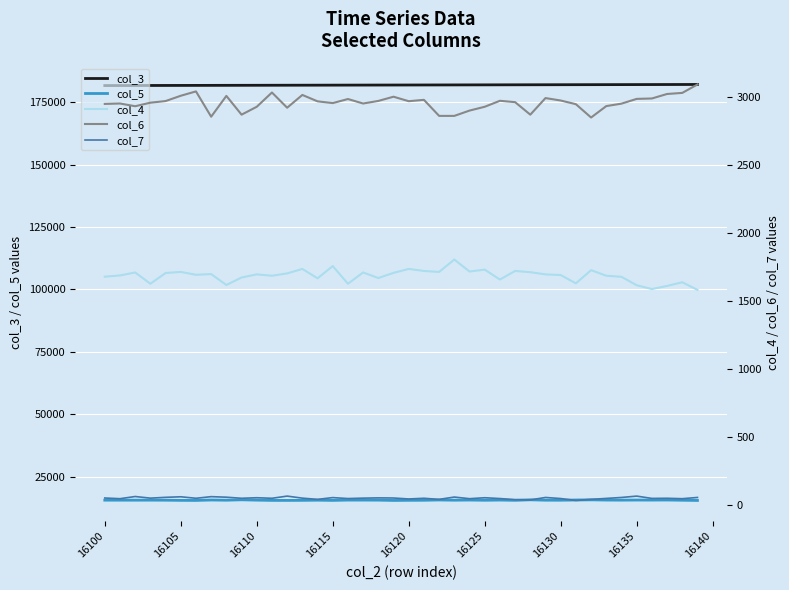

What is the lowest value of the col_3 series?

181664